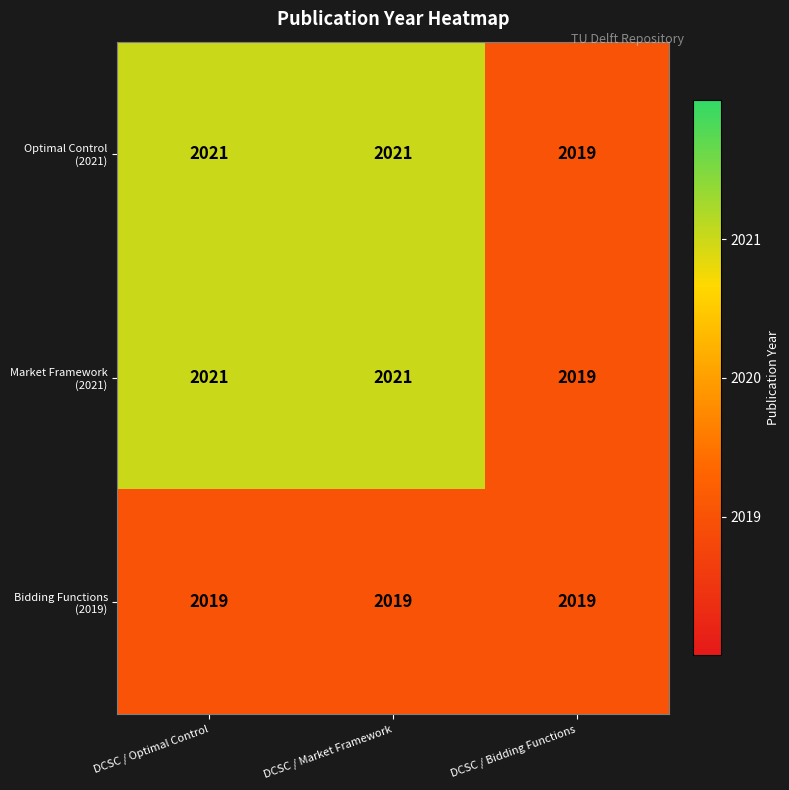

At how many categories does at least one series exceed 2020?

2